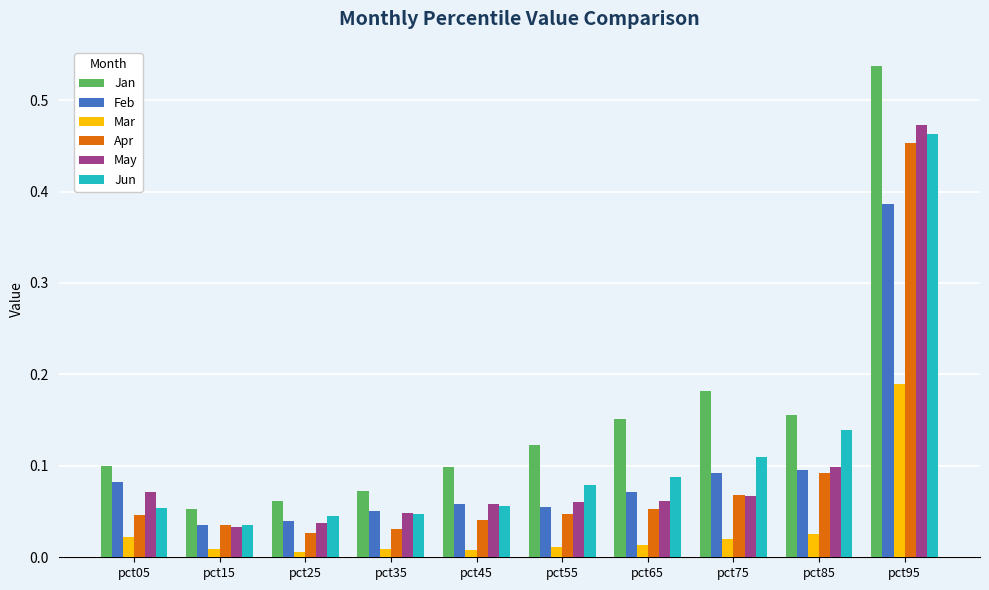

Count the number of data series in this chart.

6